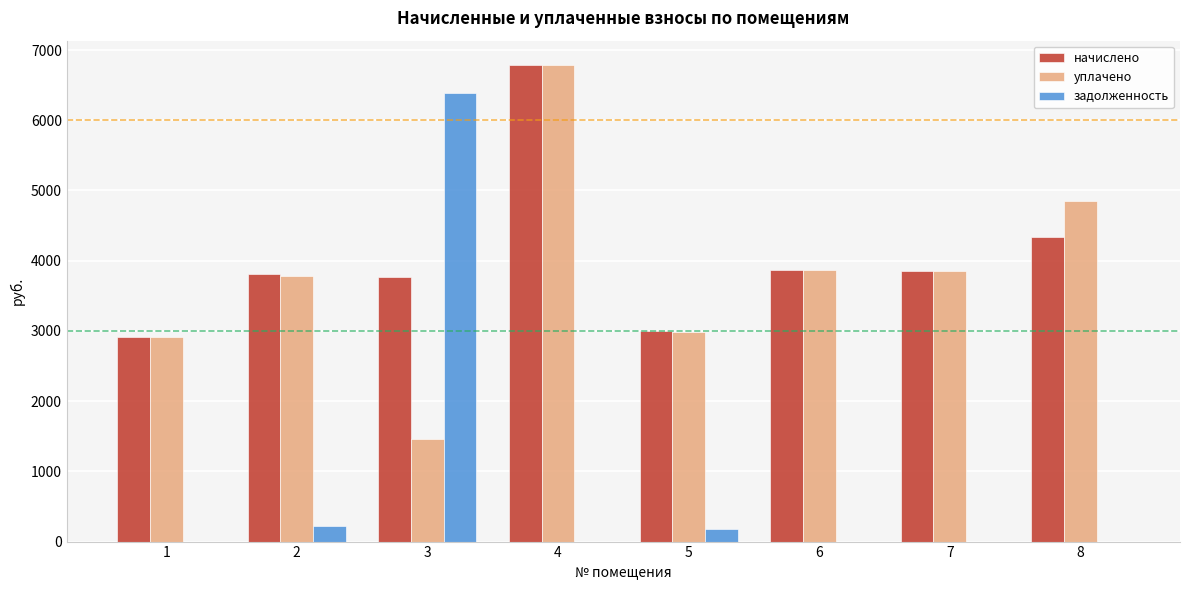

What is the maximum value shown in the chart?

6793.7